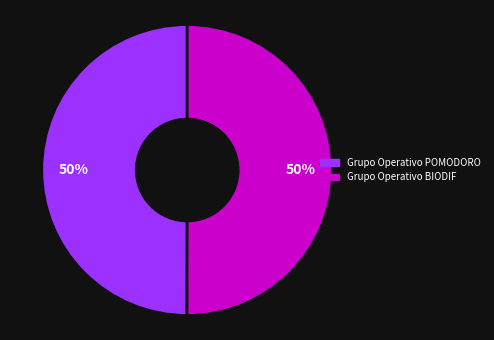

Combined, do Grupo Operativo POMODORO and Grupo Operativo BIODIF account for over 50%?

Yes